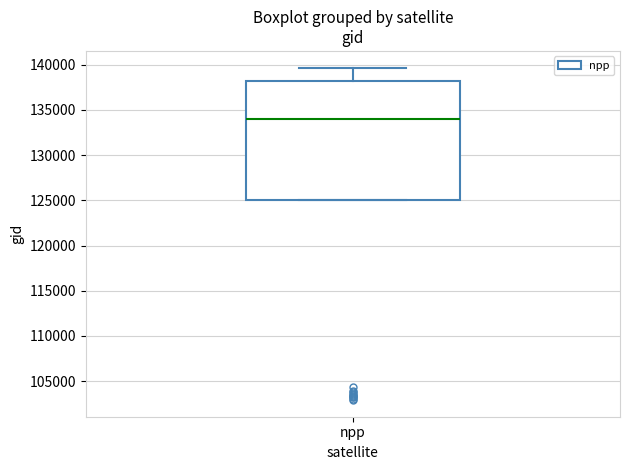

Transcribe this box plot: give where the median line is, the range the box spans, and where the two whiskers end, as read against the y-axis. The values are not printed on the chart, so give them approximately, as read against the axis.

median 134000, box 125000 to 138000, whiskers 125000 to 139500